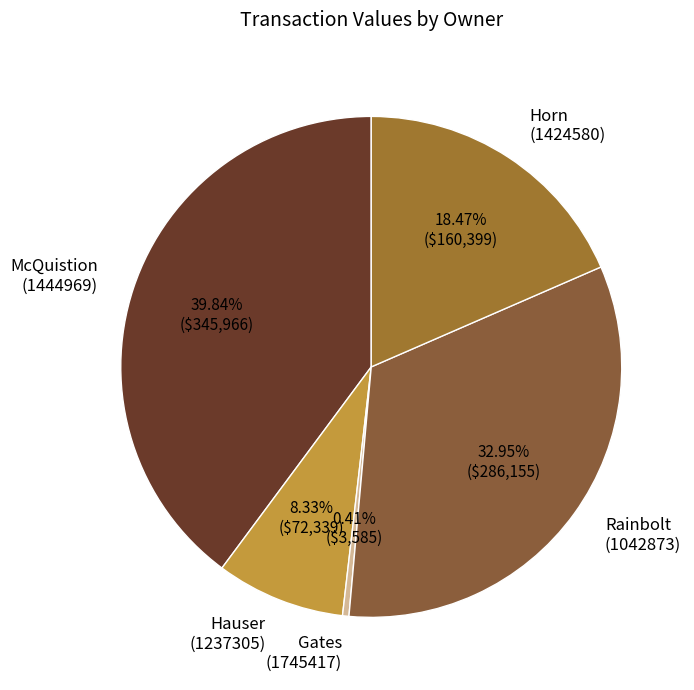

Between Horn (1424580) and Gates (1745417), which is larger?

Horn (1424580)